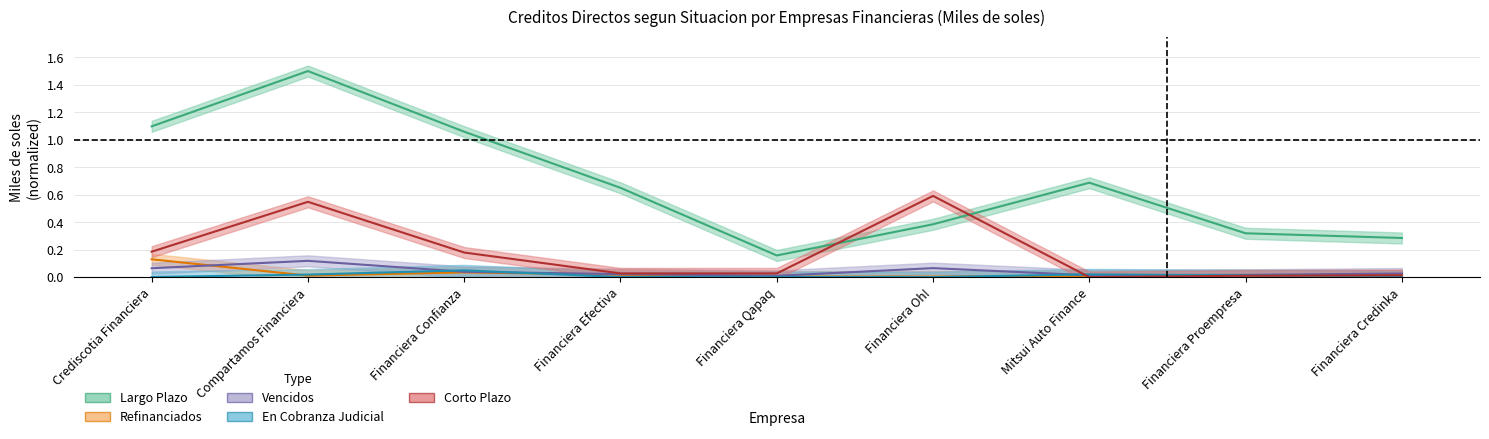

What is the difference between the Corto Plazo values at Crediscotia Financiera and Financiera Qapaq?

0.2